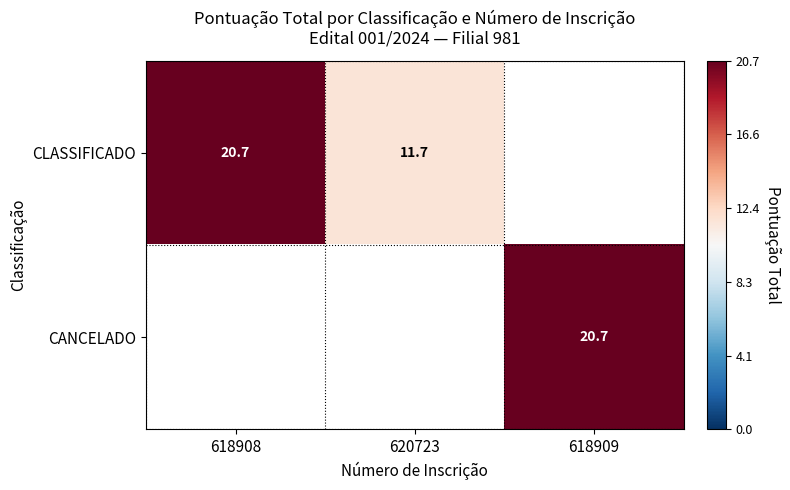

Is the value of CLASSIFICADO at 620723 greater than the value of CANCELADO at 618909?

No